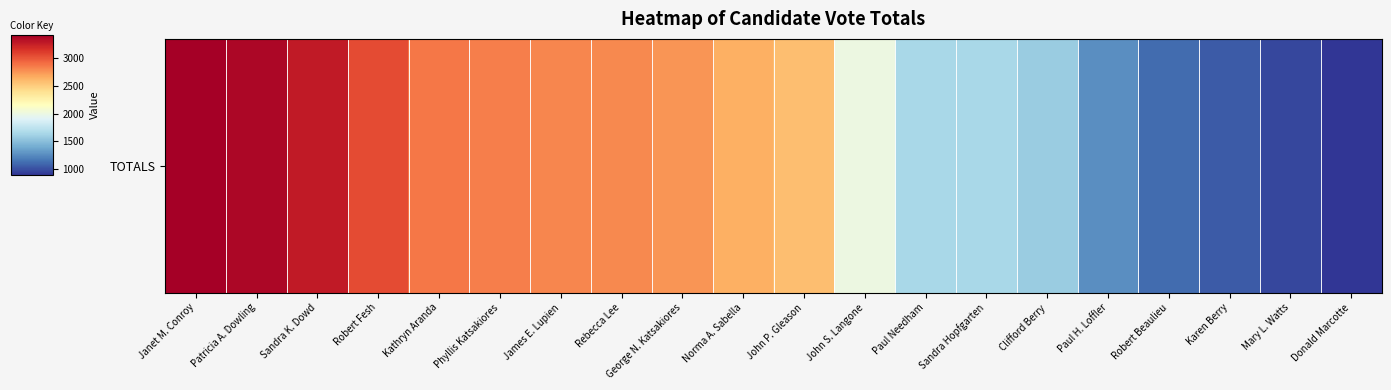

True or false: the data shows 2806 at James E. Lupien.

True